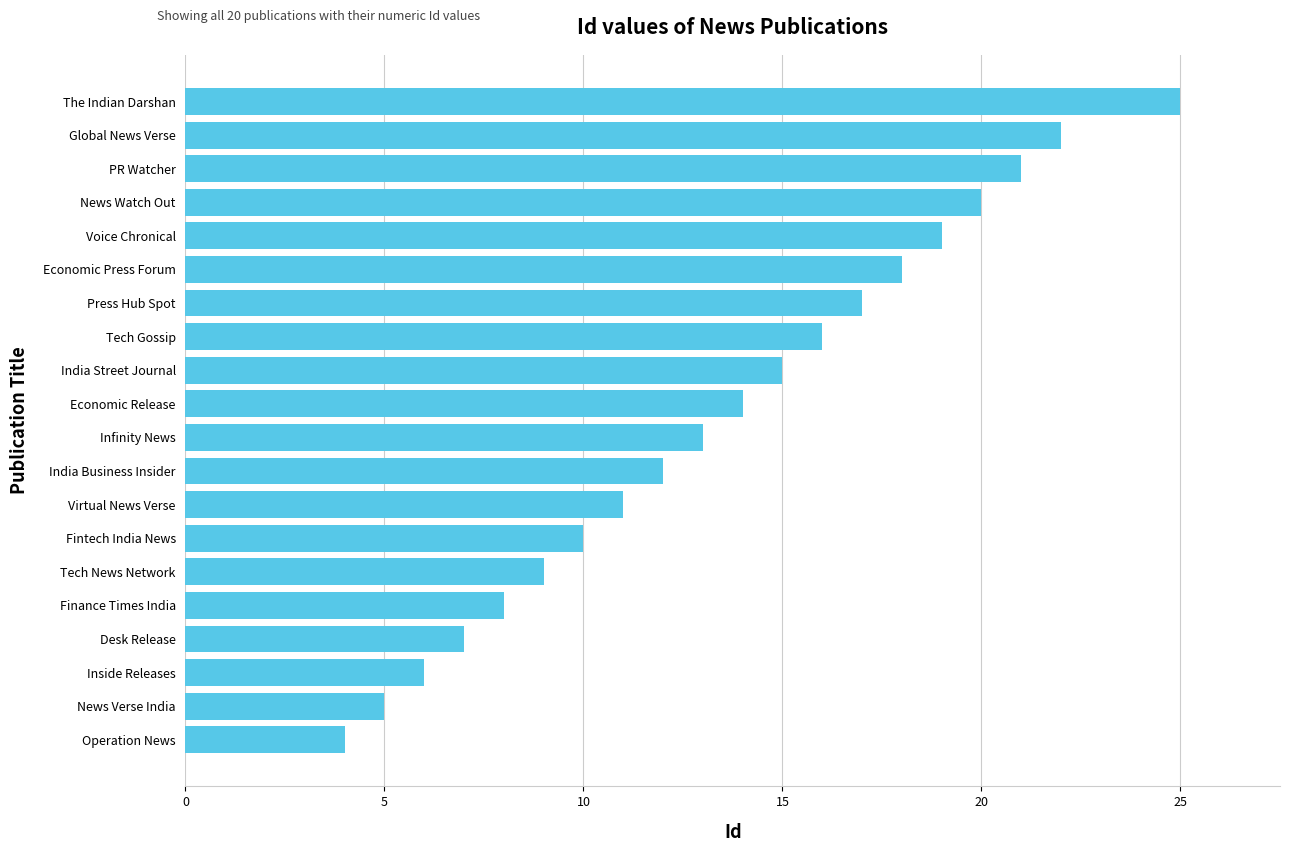

What is the approximate value at Press Hub Spot?

17